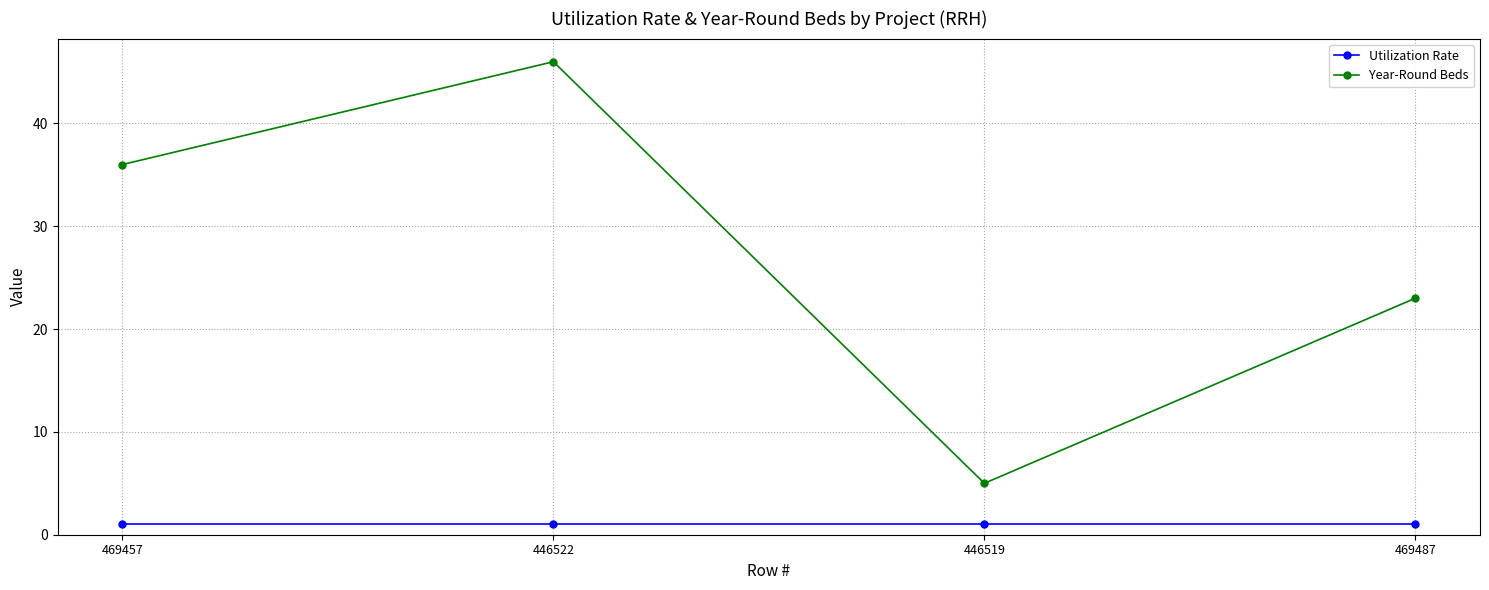

Is the value of Year-Round Beds at 469487 greater than the value of Utilization Rate at 446522?

Yes